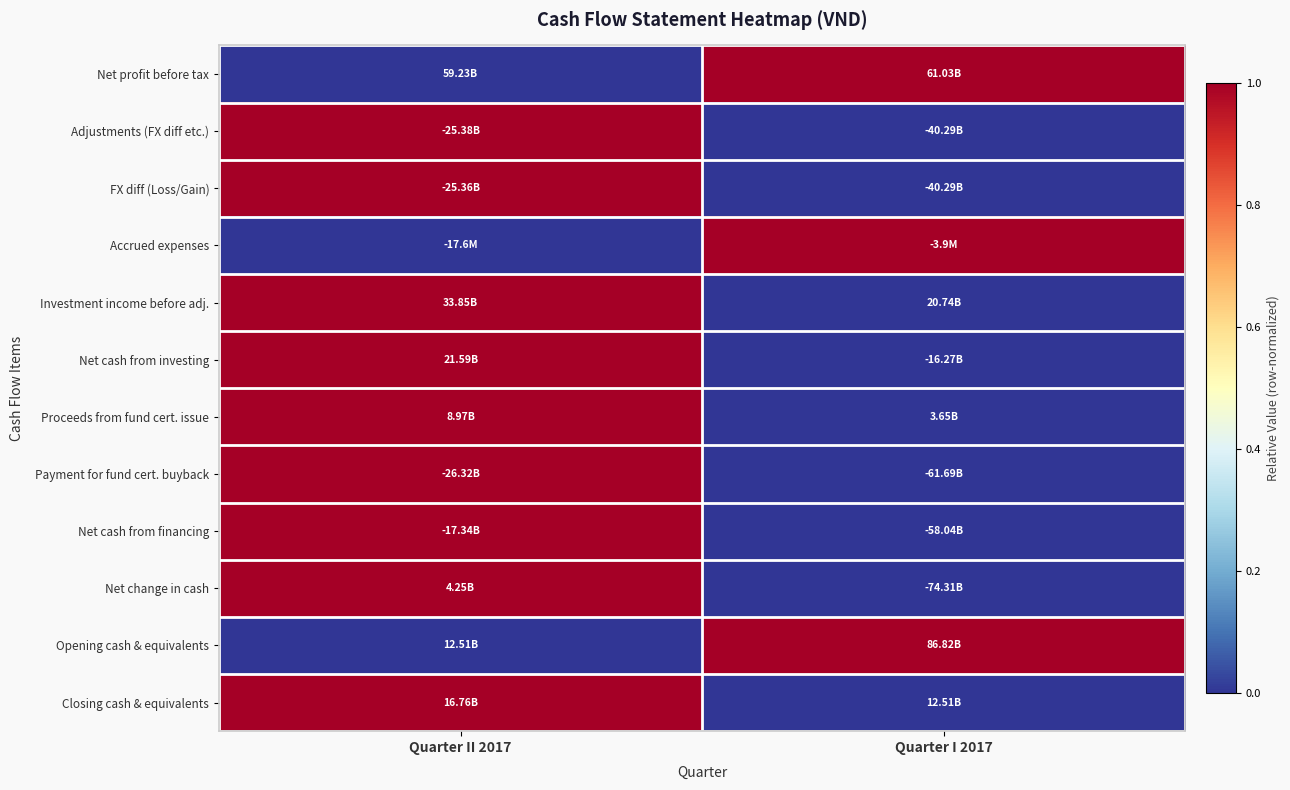

Reading right to left, what are all the values shown in this chart?

Net profit before tax: Quarter I 2017=1	Quarter II 2017=0
Adjustments (FX diff etc.): Quarter I 2017=0	Quarter II 2017=1
FX diff (Loss/Gain): Quarter I 2017=0	Quarter II 2017=1
Accrued expenses: Quarter I 2017=1	Quarter II 2017=0
Investment income before adj.: Quarter I 2017=0	Quarter II 2017=1
Net cash from investing: Quarter I 2017=0	Quarter II 2017=1
Proceeds from fund cert. issue: Quarter I 2017=0	Quarter II 2017=1
Payment for fund cert. buyback: Quarter I 2017=0	Quarter II 2017=1
Net cash from financing: Quarter I 2017=0	Quarter II 2017=1
Net change in cash: Quarter I 2017=0	Quarter II 2017=1
Opening cash & equivalents: Quarter I 2017=1	Quarter II 2017=0
Closing cash & equivalents: Quarter I 2017=0	Quarter II 2017=1